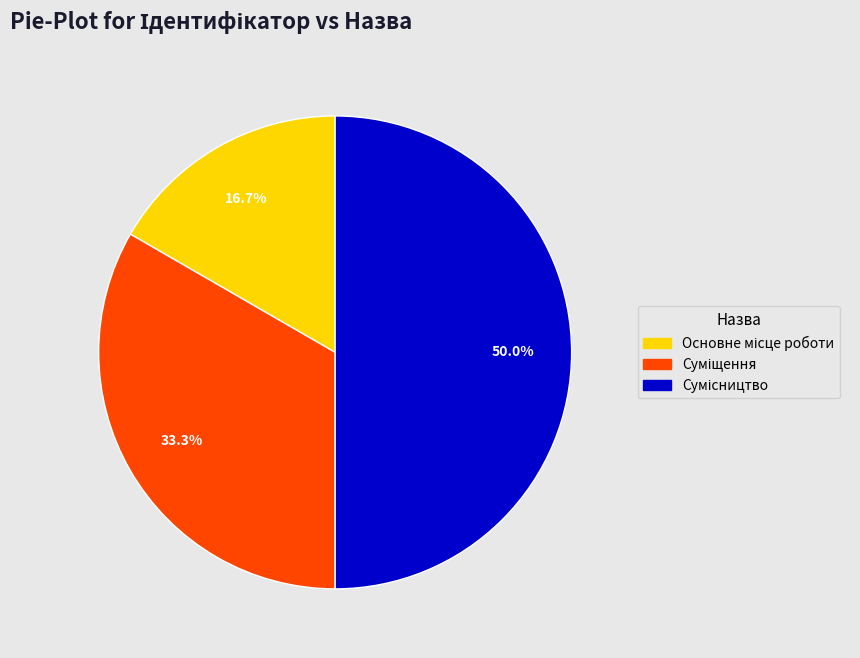

Between Основне місце роботи and Сумісництво, which is larger?

Сумісництво